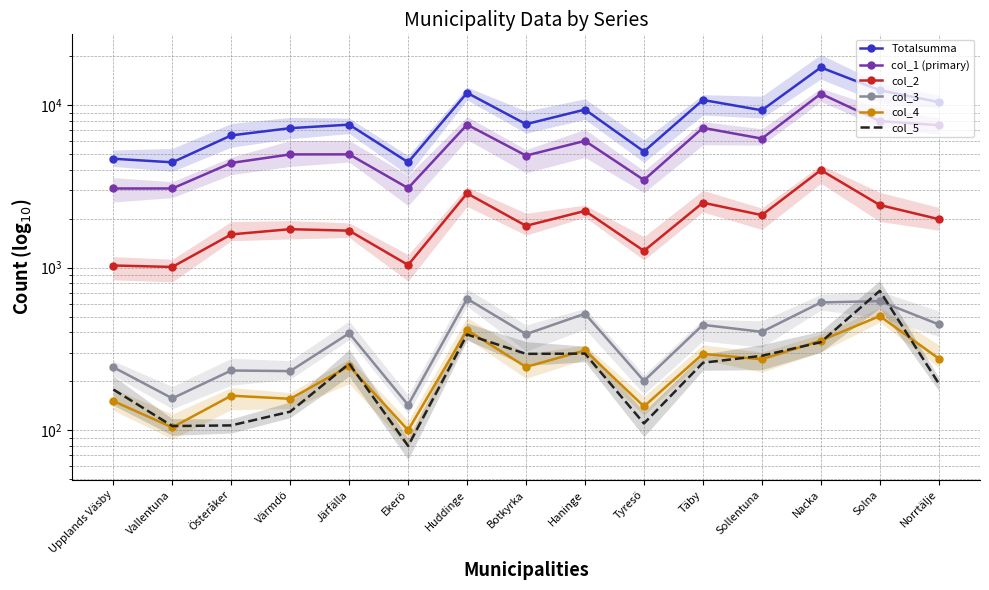

Where does the col_2 series first go above 1811?

Huddinge